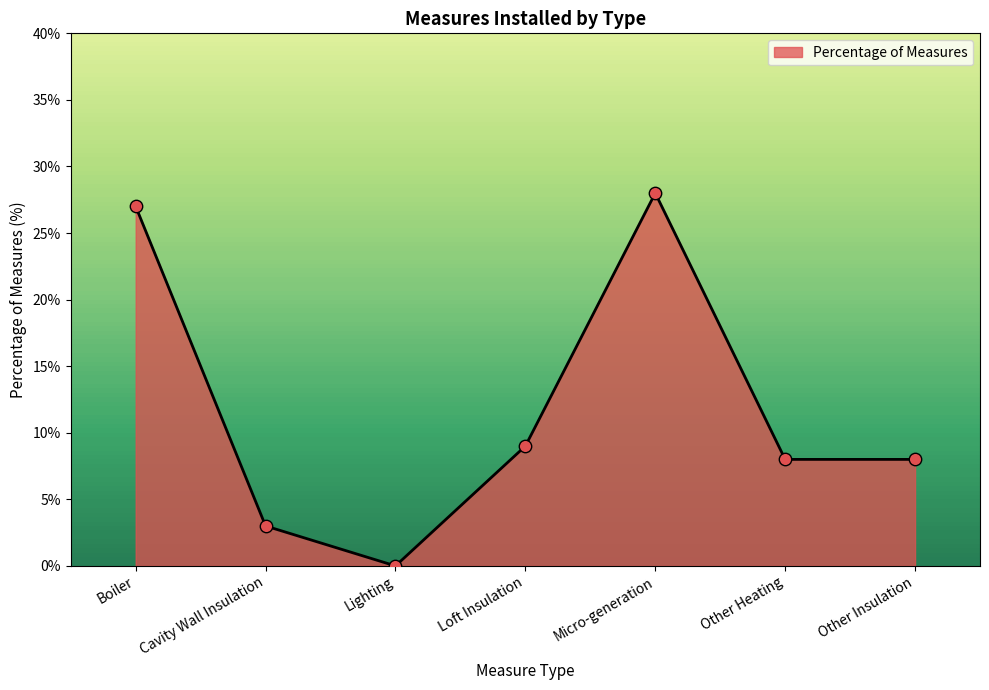

What is the change in value from Micro-generation to Other Heating?

-20